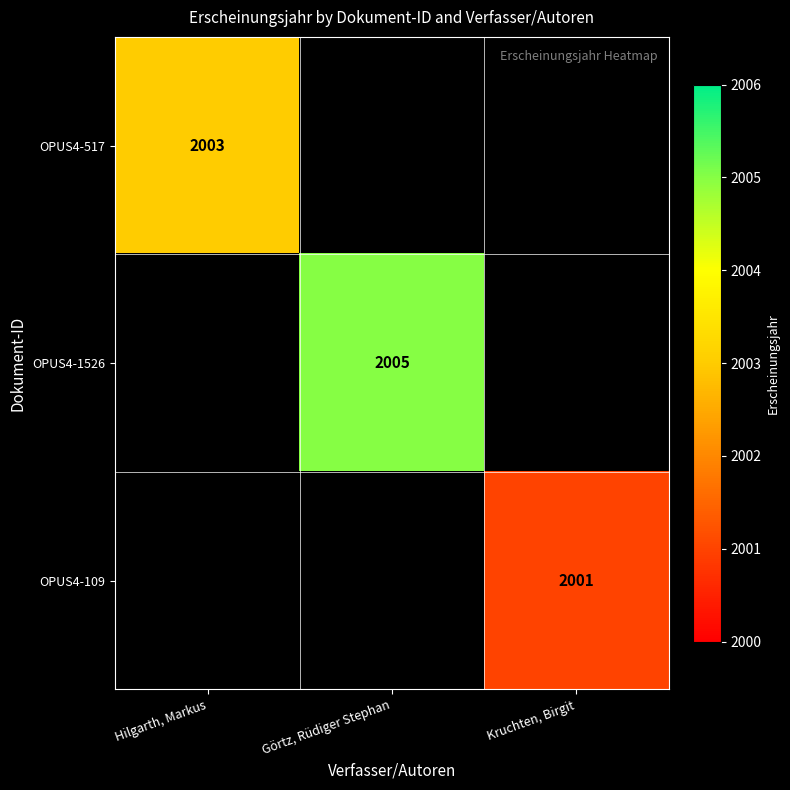

What is the minimum value shown in the chart?

2001.0